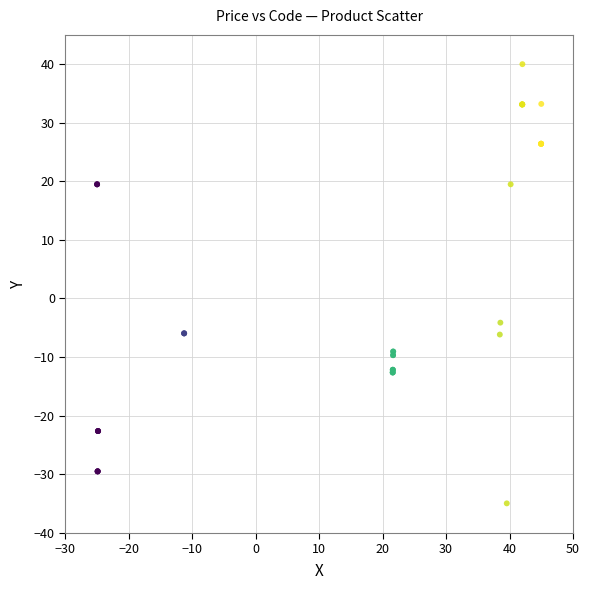

What Y value in the scatter plot is closest to 2?

-4.1